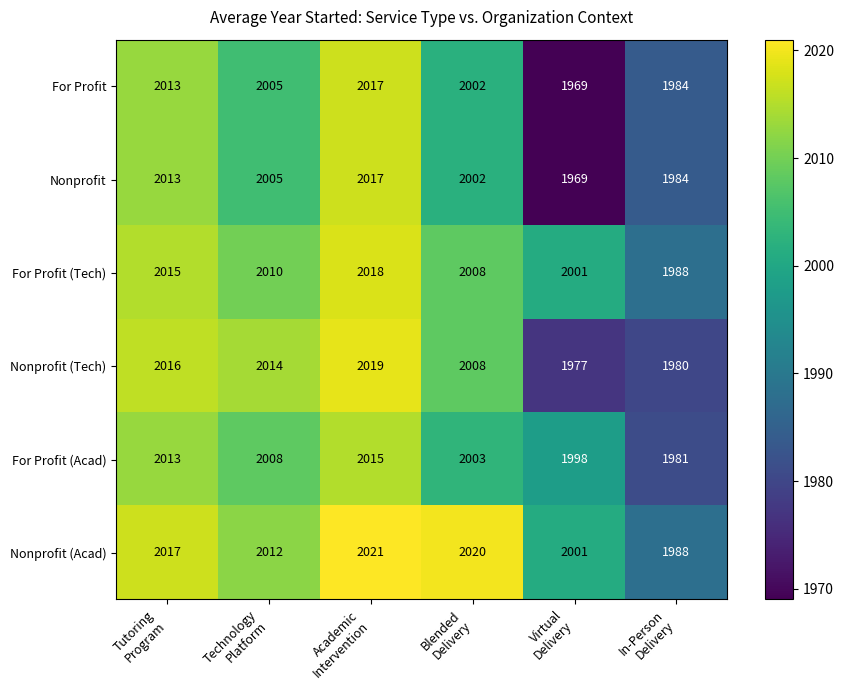

What is the difference between the second highest and minimum values in the For Profit (Tech) series?

27